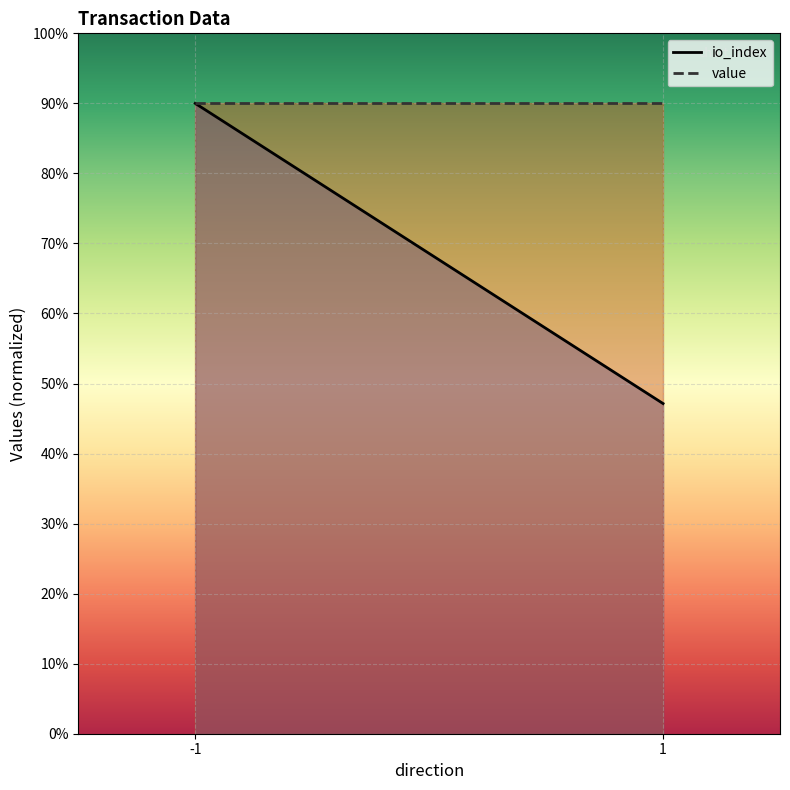

Rank the series at 1 from highest to lowest value.

value, io_index